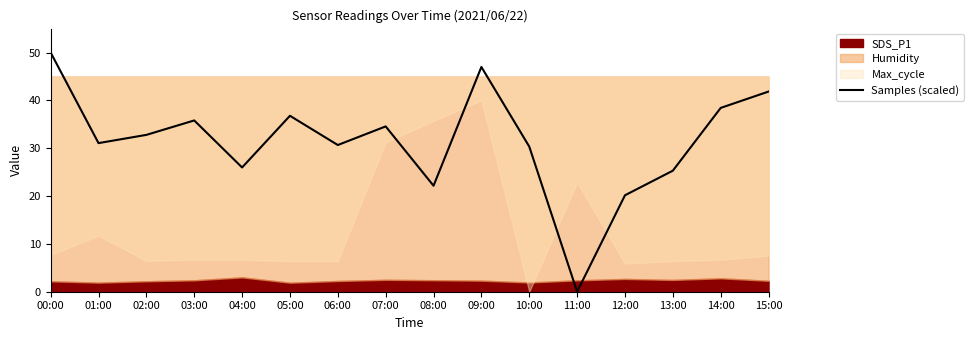

What is the label of the 14th point from the left?

13:00